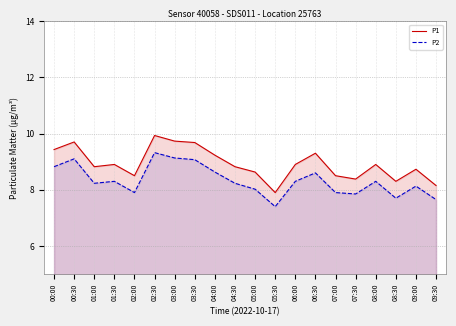

Reading left to right, list all the values displayed in this chart.

P1: 9.4	9.7	8.8	8.9	8.5	9.9	9.7	9.7	9.2	8.8	8.6	7.9	8.9	9.3	8.5	8.4	8.9	8.3	8.7	8.2
P2: 8.8	9.1	8.2	8.3	7.9	9.3	9.1	9.1	8.6	8.2	8.0	7.4	8.3	8.6	7.9	7.8	8.3	7.7	8.1	7.7